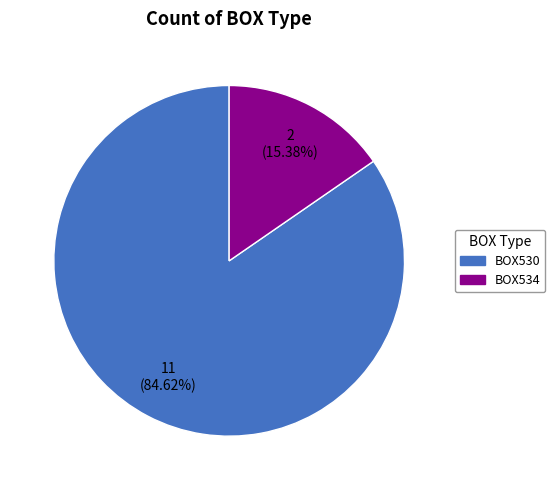

What is the total percentage of BOX534 and BOX530?

100.0%